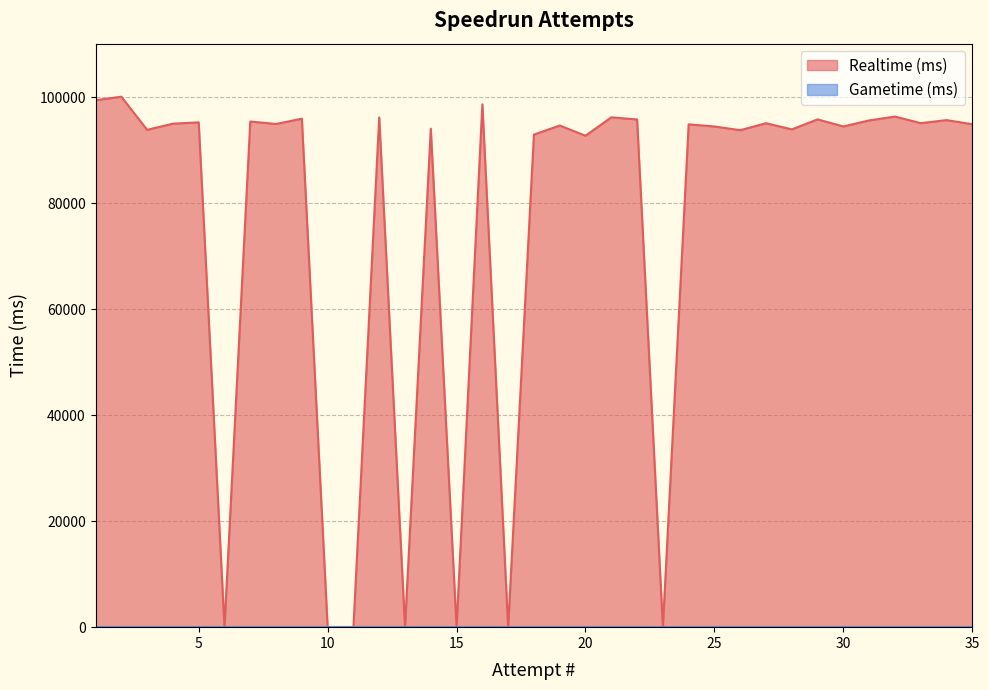

List the labels in order of value, smallest first.

23, 17, 15, 13, 11, 10, 6, 20, 18, 26, 3, 28, 14, 25, 30, 19, 24, 35, 8, 4, 27, 33, 5, 7, 31, 34, 22, 29, 9, 12, 21, 32, 16, 1, 2